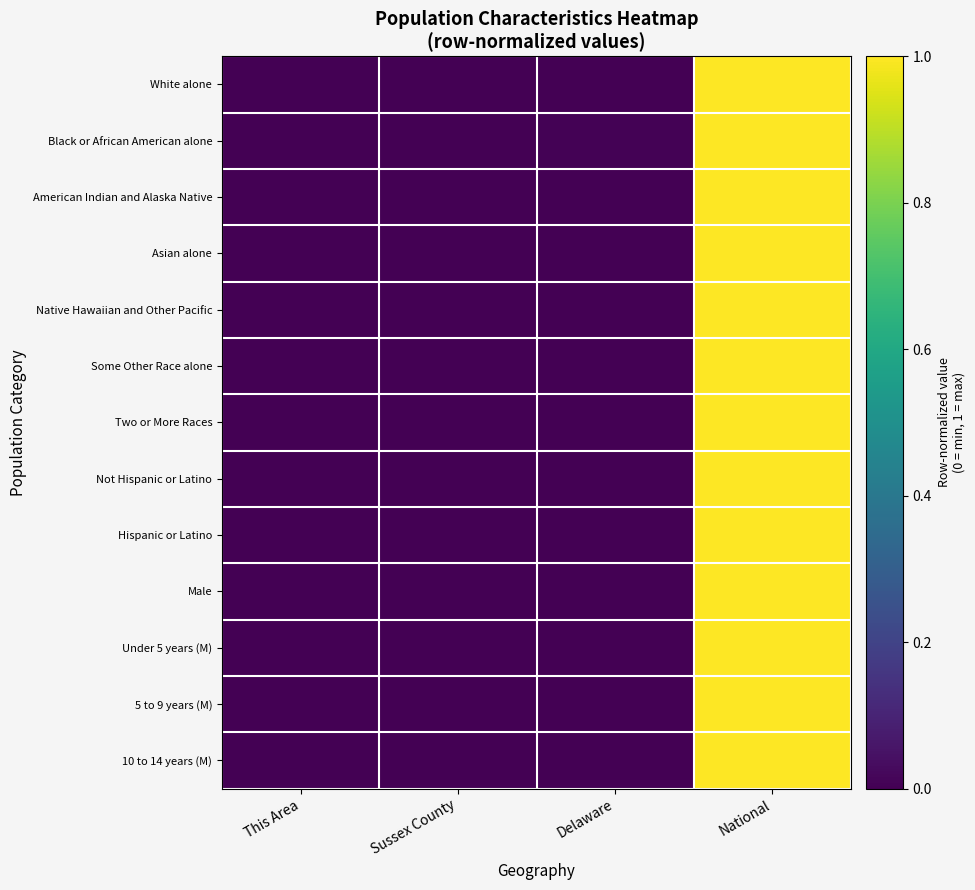

List the series in order of their peak value, lowest first.

White alone, Black or African American alone, American Indian and Alaska Native, Asian alone, Native Hawaiian and Other Pacific, Some Other Race alone, Two or More Races, Not Hispanic or Latino, Hispanic or Latino, Male, Under 5 years (M), 5 to 9 years (M), 10 to 14 years (M)